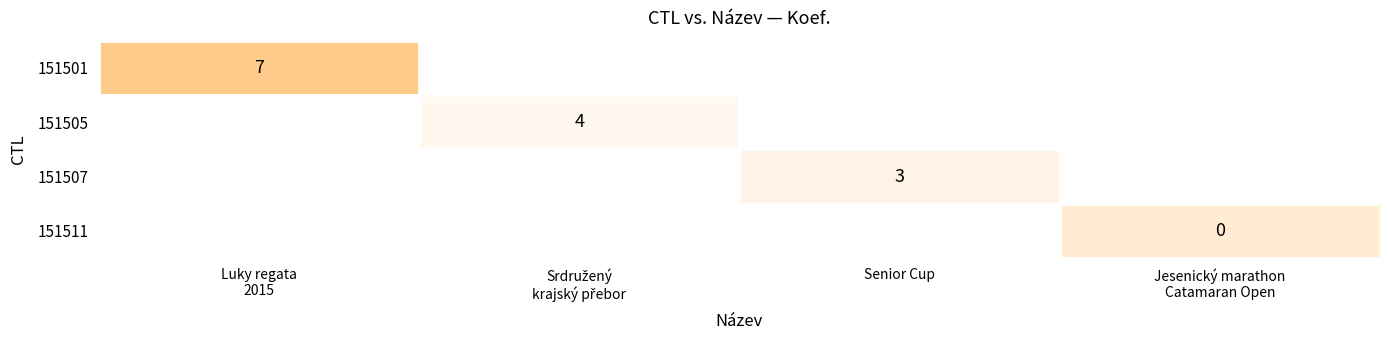

The value of 151507 at Senior Cup is 2. True or false?

False